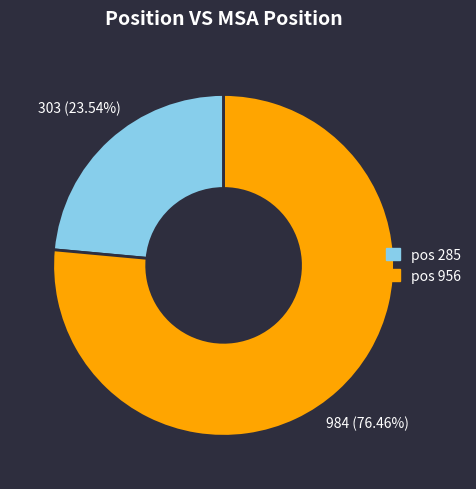

Does any single category account for the majority?

Yes